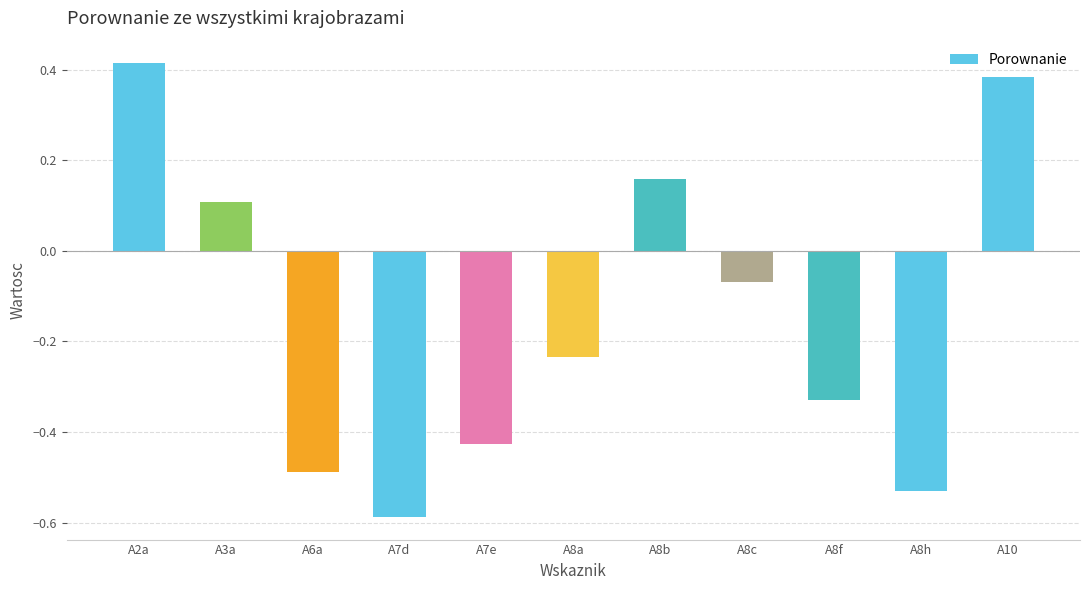

Count the number of values greater than 0.

4